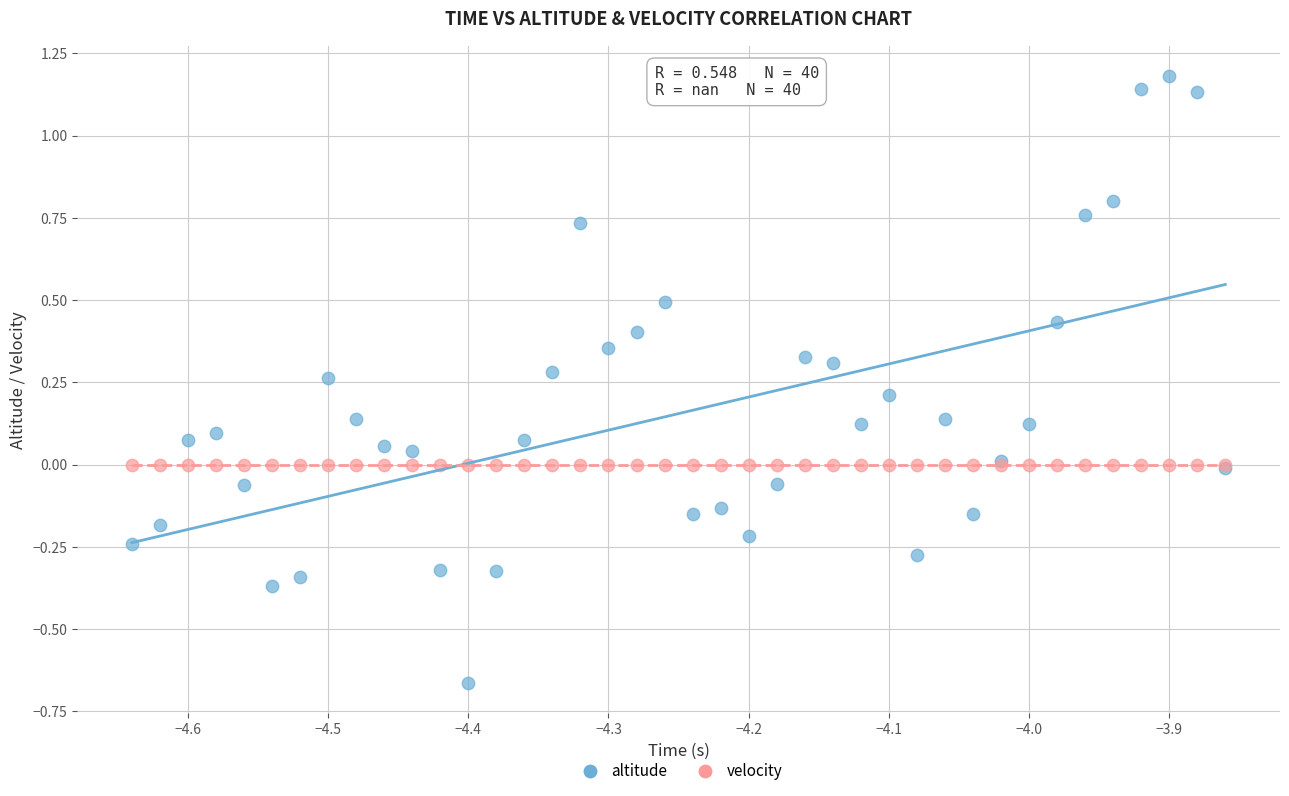

Which series contains the highest Y value?

altitude